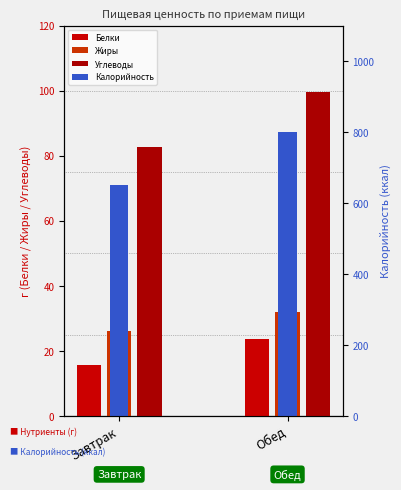

Which category has the highest value across all series?

Обед